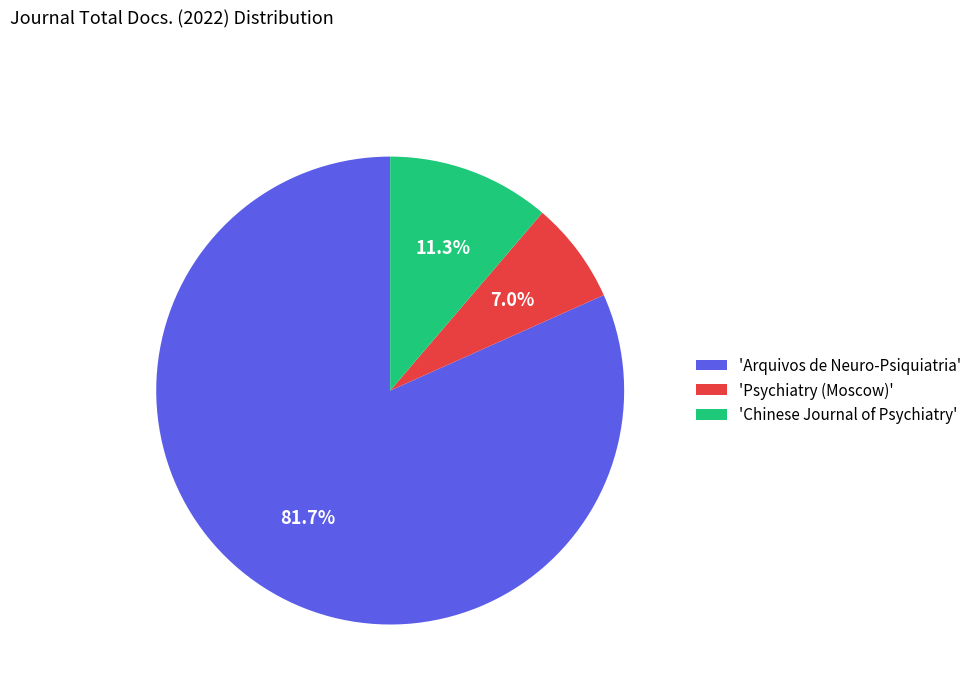

What percentage is NOT represented by 'Arquivos de Neuro-Psiquiatria'?

18.3%